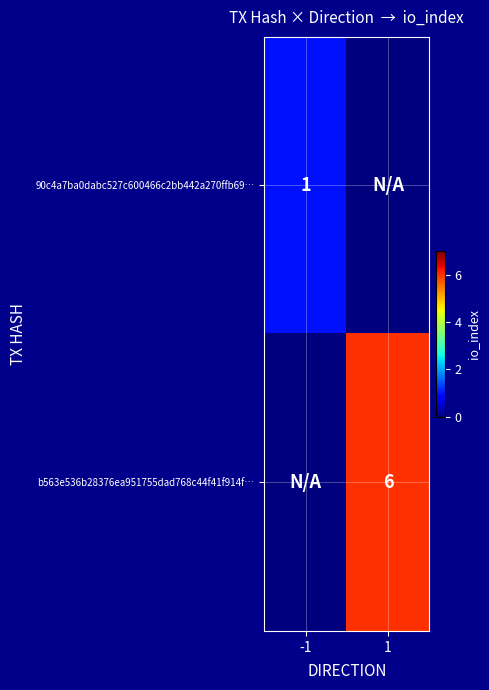

Is it true that 90c4a7ba0dabc527c600466c2bb442a270ffb69… equals 0 at -1?

False